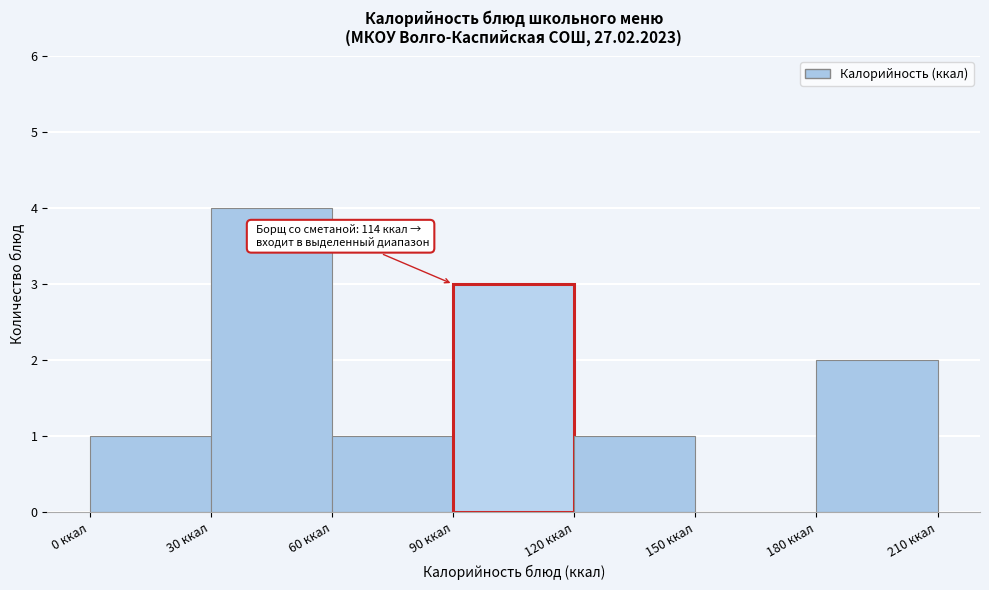

Over which range of the x-axis is the bar tallest?

30 to 60